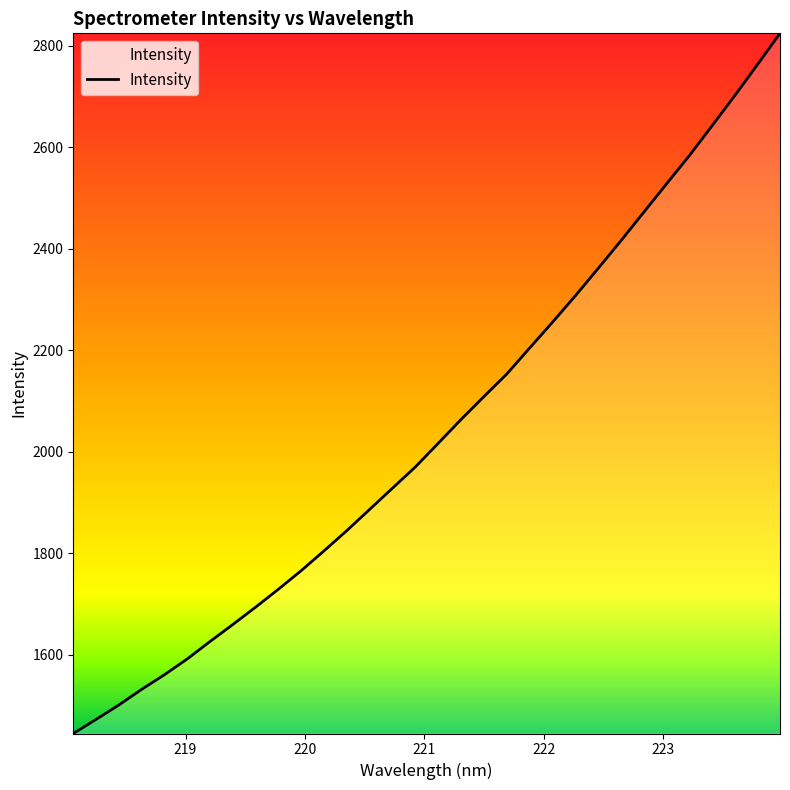

What is the difference between the maximum and minimum values?

1380.0